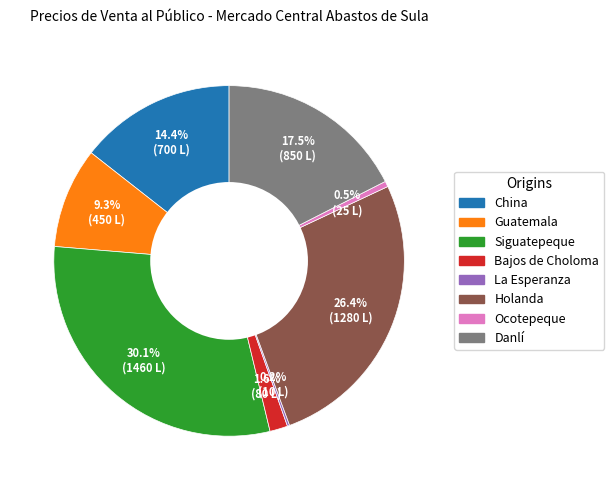

Is there any slice that represents more than half of the pie?

No